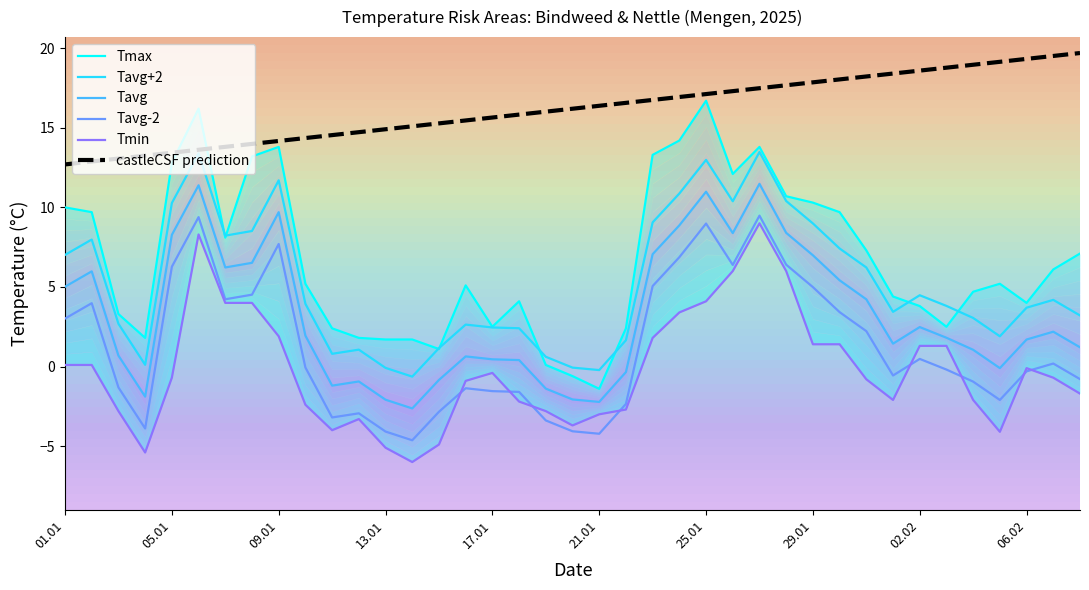

Which category has the highest value across all series?

38